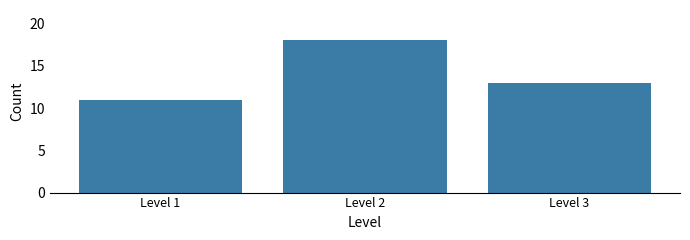

Reading left to right, what are all the values shown in this chart?

11	18	13